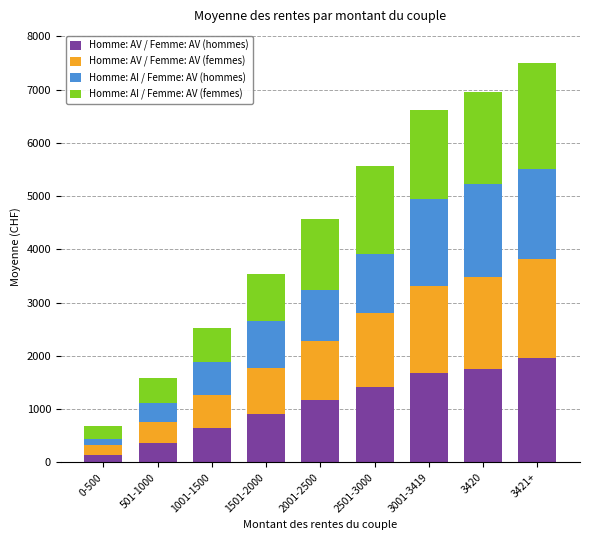

Which category has the lowest value in the Homme: AV / Femme: AV (hommes) series?

0-500